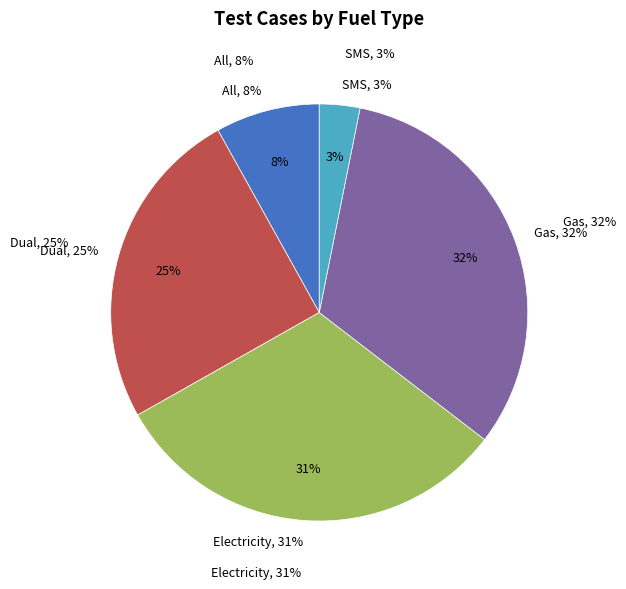

Which has a higher value, SMS or All?

All